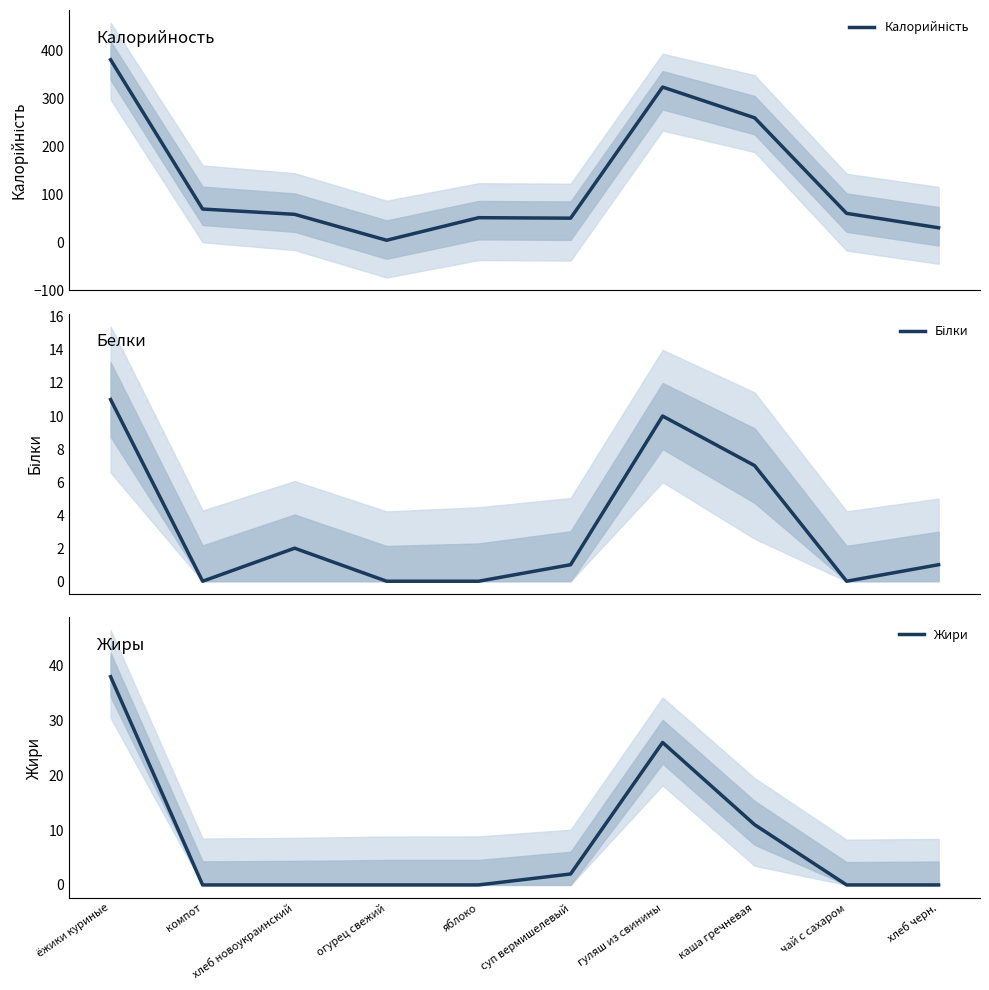

Where is the first local minimum for Калорийність?

огурец свежий